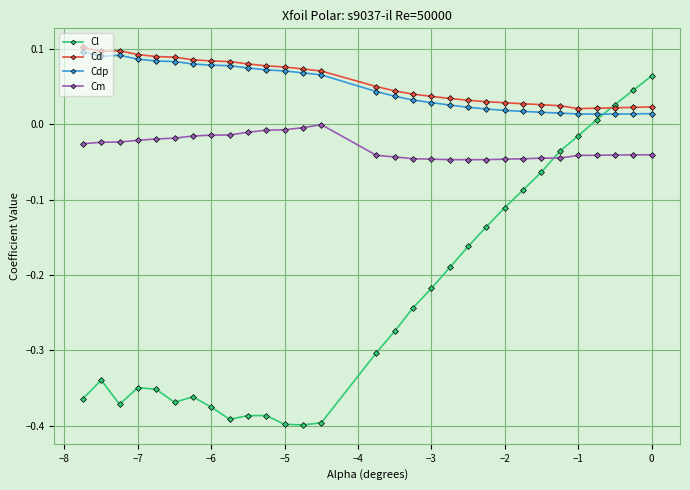

How many data points in Cl are less than 0?

26